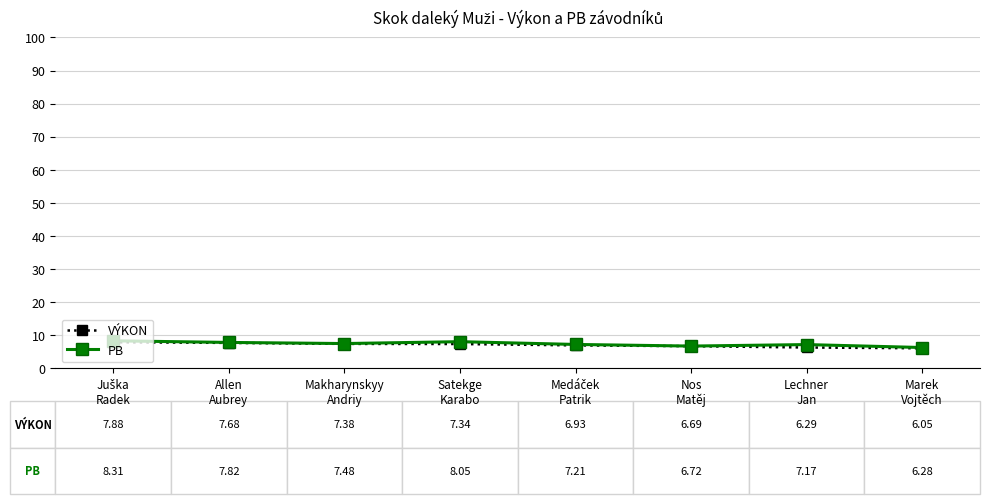

True or false: PB has more than 0 interior local peaks.

True